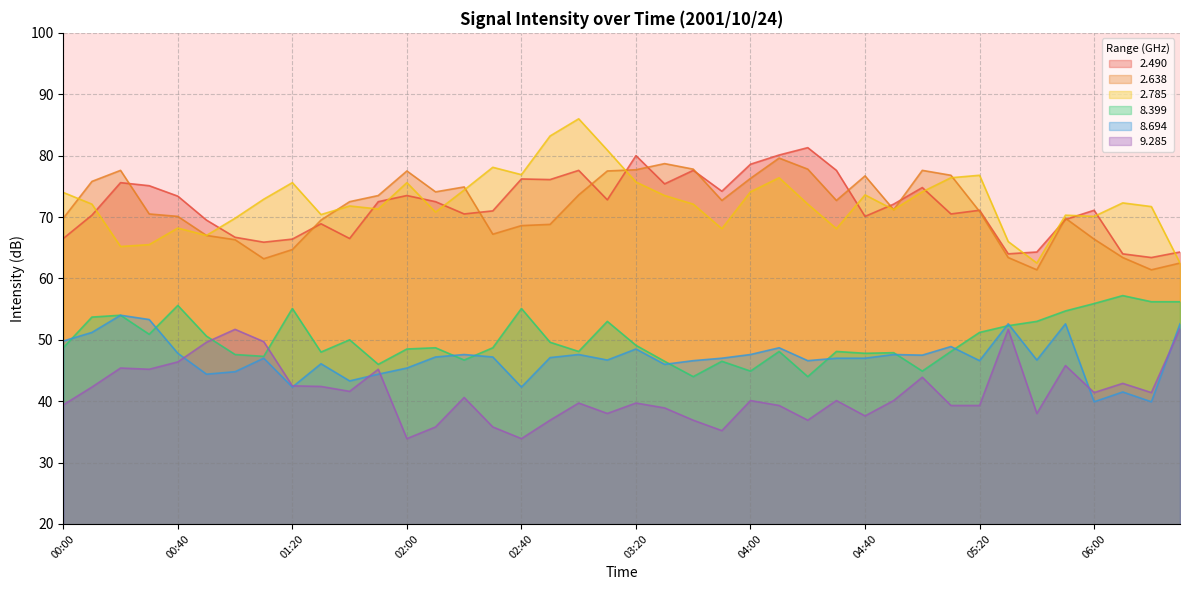

What is the label of the 35th point from the left?

05:40